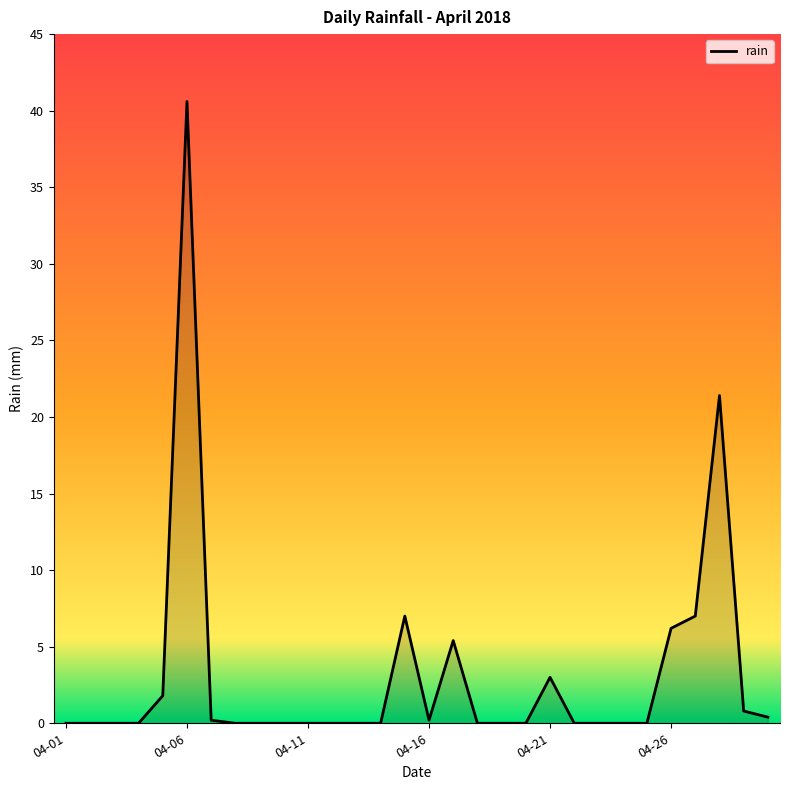

What is the greatest value displayed?

40.6